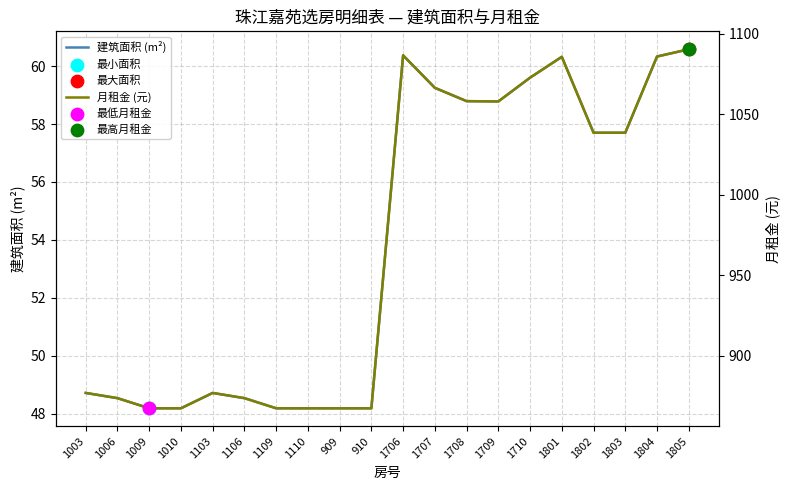

Which series reaches the minimum Y coordinate?

建筑面积 (m²)